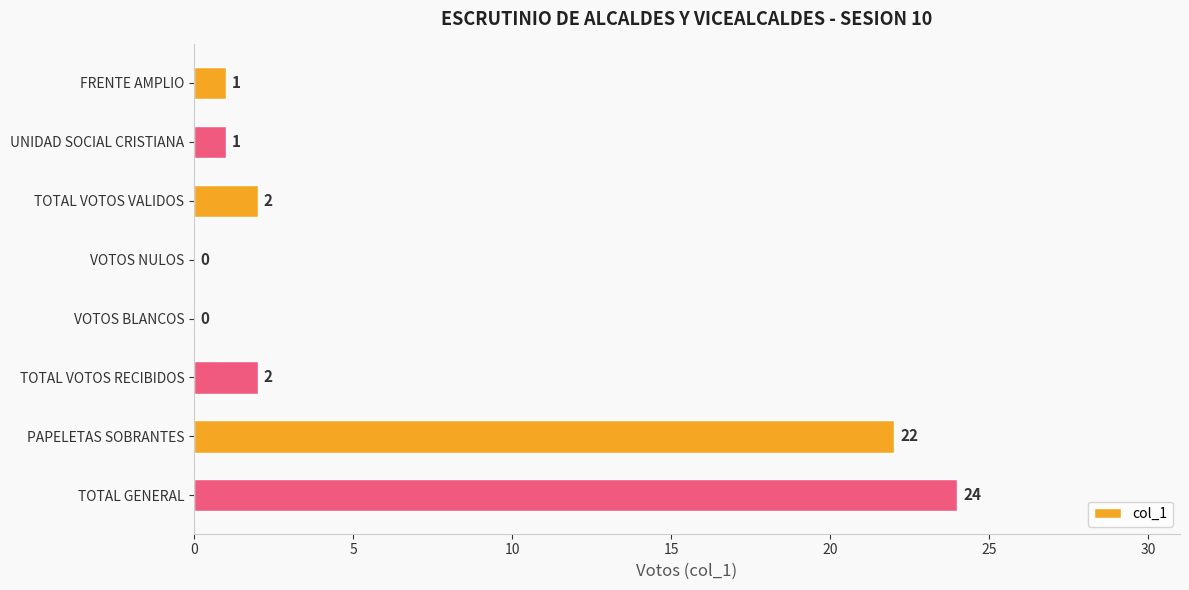

Reading top to bottom, what are all the values shown in this chart?

FRENTE AMPLIO=1	UNIDAD SOCIAL CRISTIANA=1	TOTAL VOTOS VALIDOS=2	VOTOS NULOS=0	VOTOS BLANCOS=0	TOTAL VOTOS RECIBIDOS=2	PAPELETAS SOBRANTES=22	TOTAL GENERAL=24